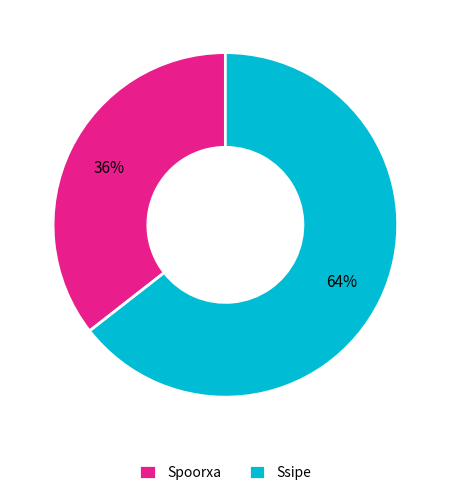

Which slice is the smallest?

Spoorxa